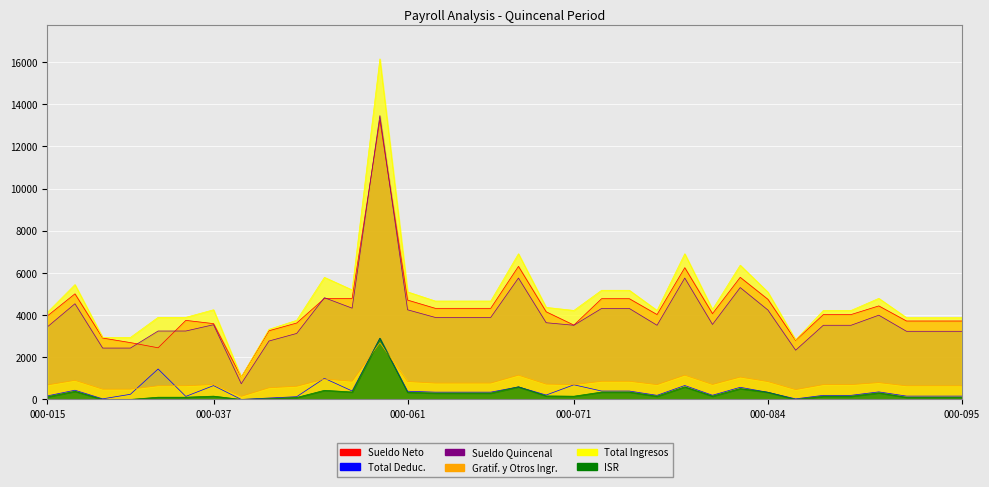

The Gratif. y Otros Ingr. series shows 237.2 at 000-048. True or false?

False